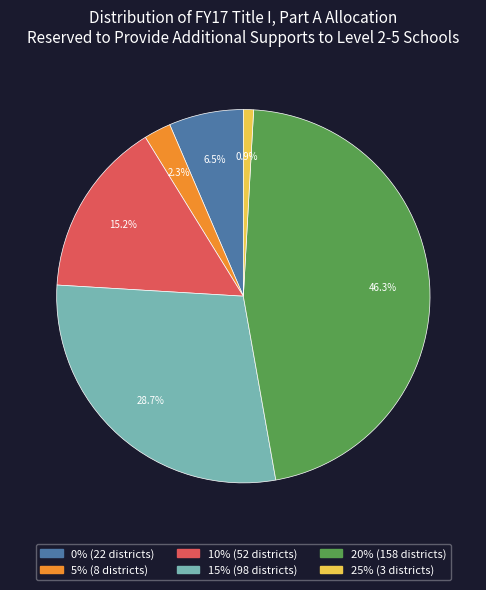

Approximately how many times larger is the value at 0% compared to 25%?

7.3